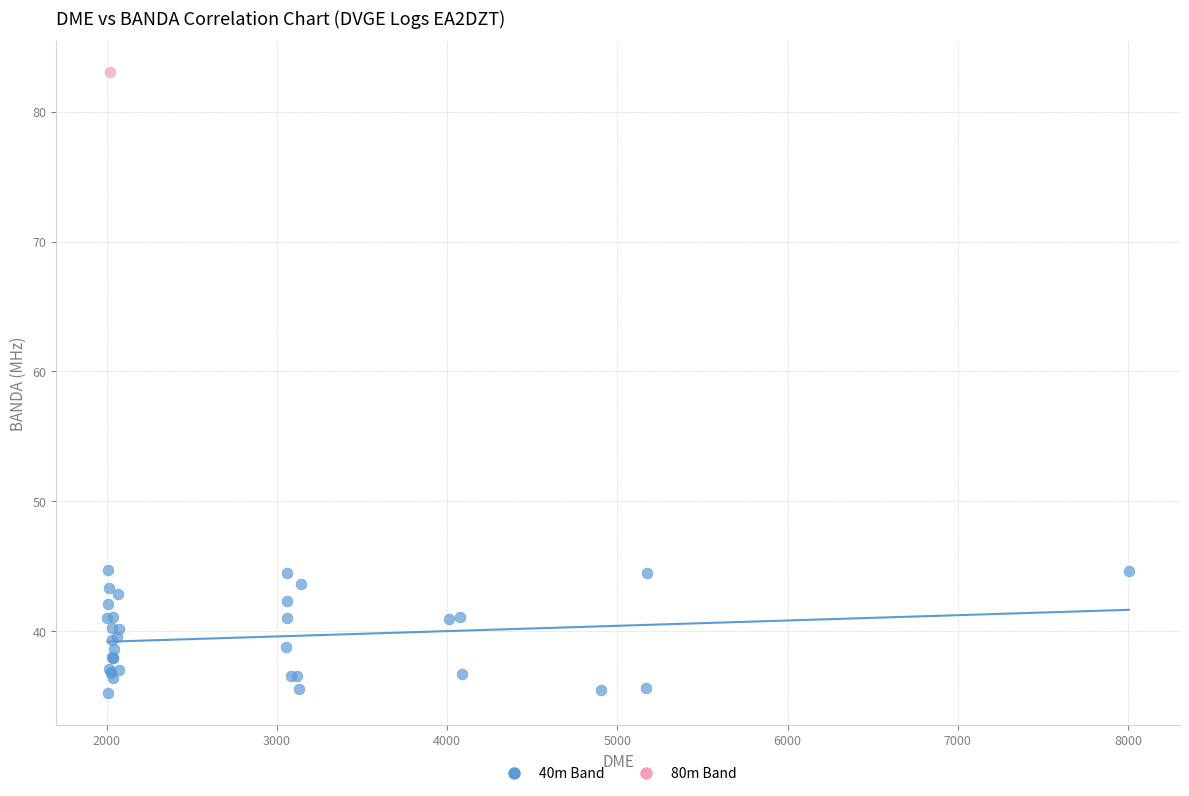

What are all the series names shown in the legend?

40m Band, 80m Band